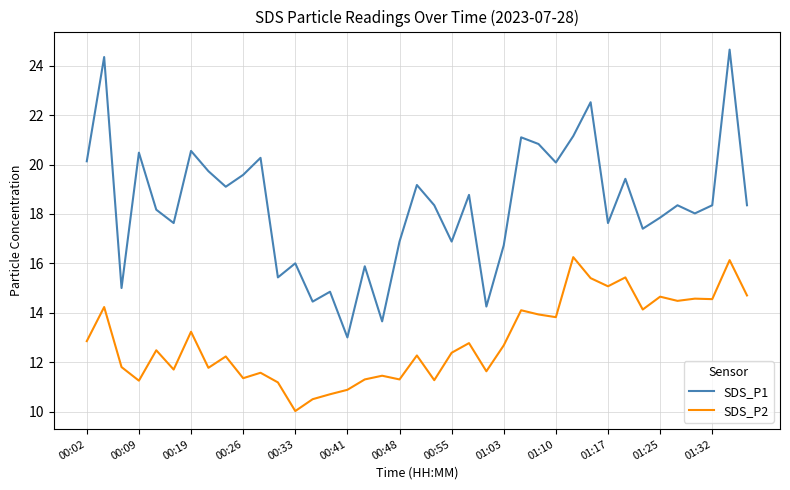

Which series has the largest range (max minus min)?

SDS_P1